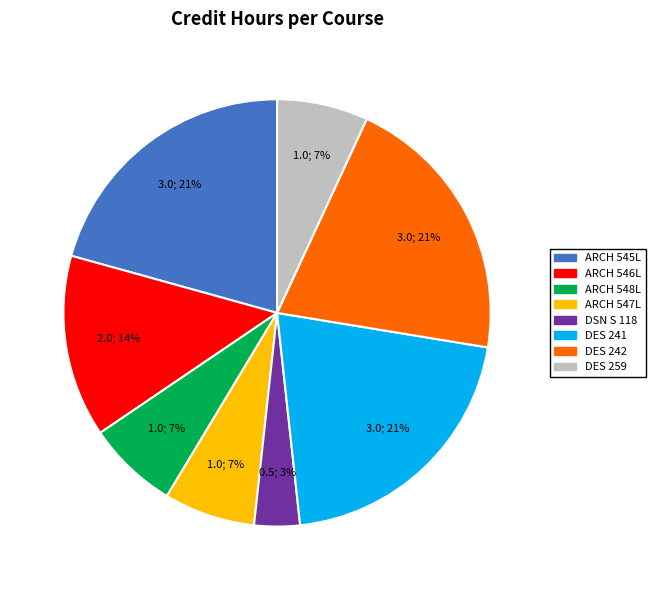

What percentage is the ARCH 545L slice, to the nearest percent?

21%